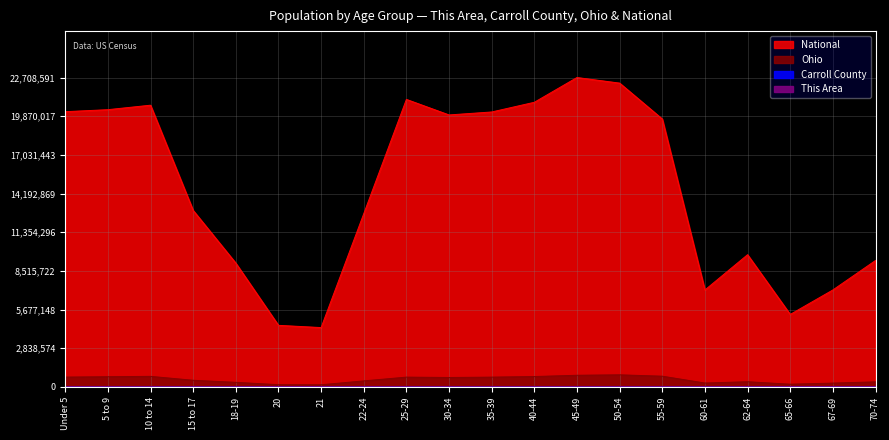

At 30-34, list the series in order from largest to smallest.

National, Ohio, Carroll County, This Area